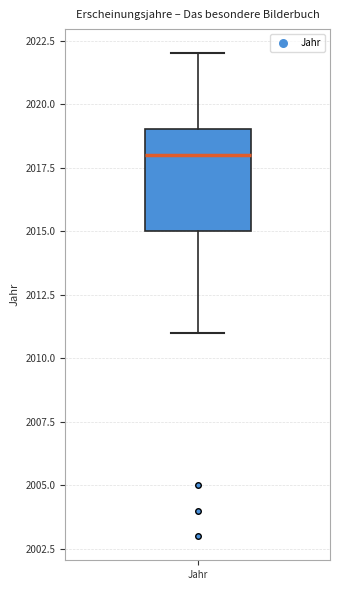

Transcribe this box plot: give where the median line is, the range the box spans, and where the two whiskers end, as read against the y-axis. The values are not printed on the chart, so give them approximately, as read against the axis.

median 2018, box 2015 to 2019, whiskers 2011 to 2022